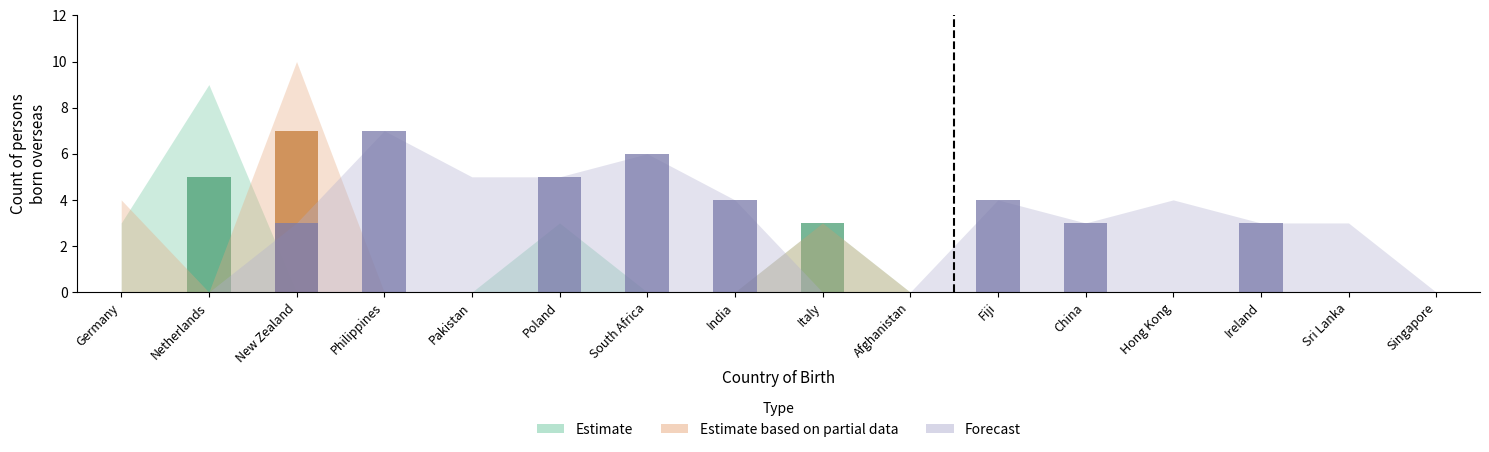

What is the spread (max minus min) of values at South Africa?

6